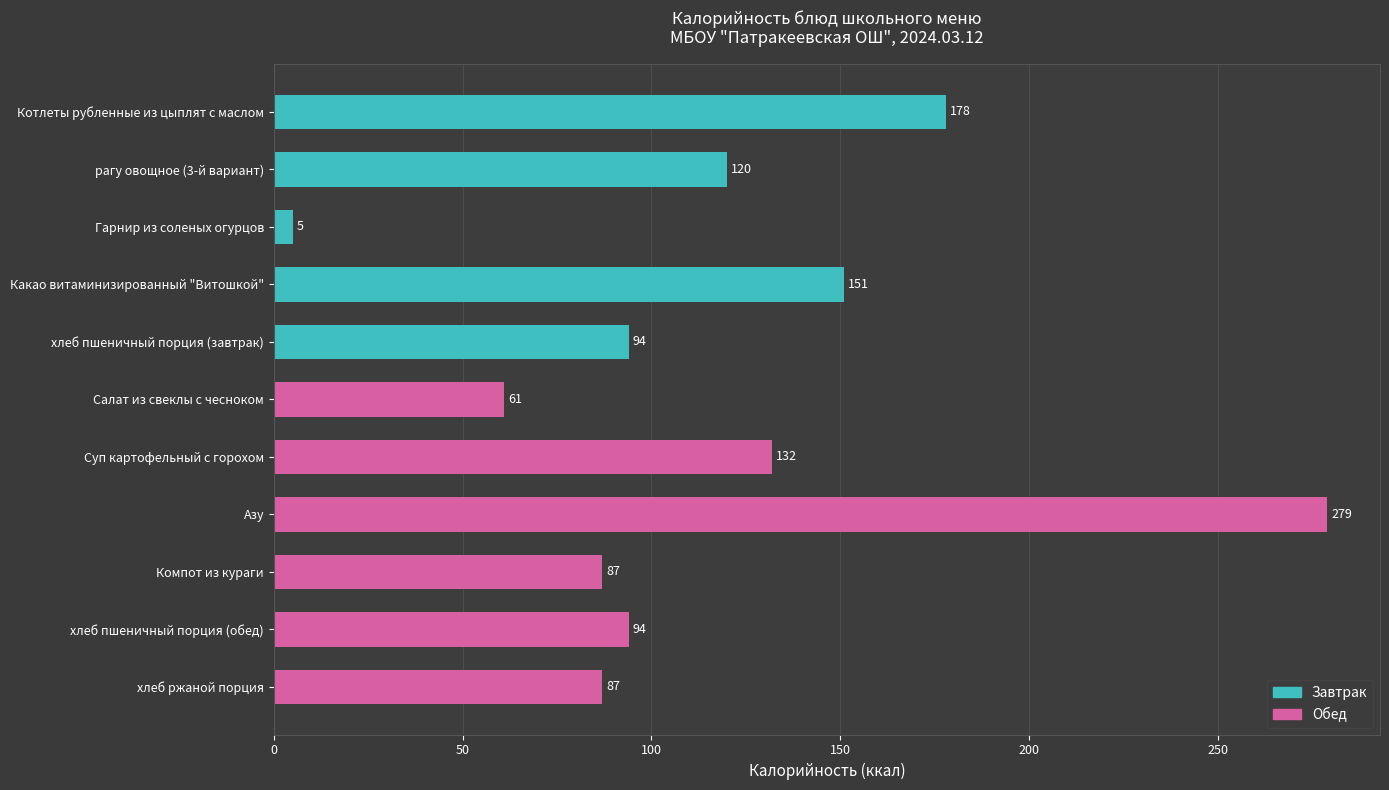

What is the minimum value shown in the chart?

5